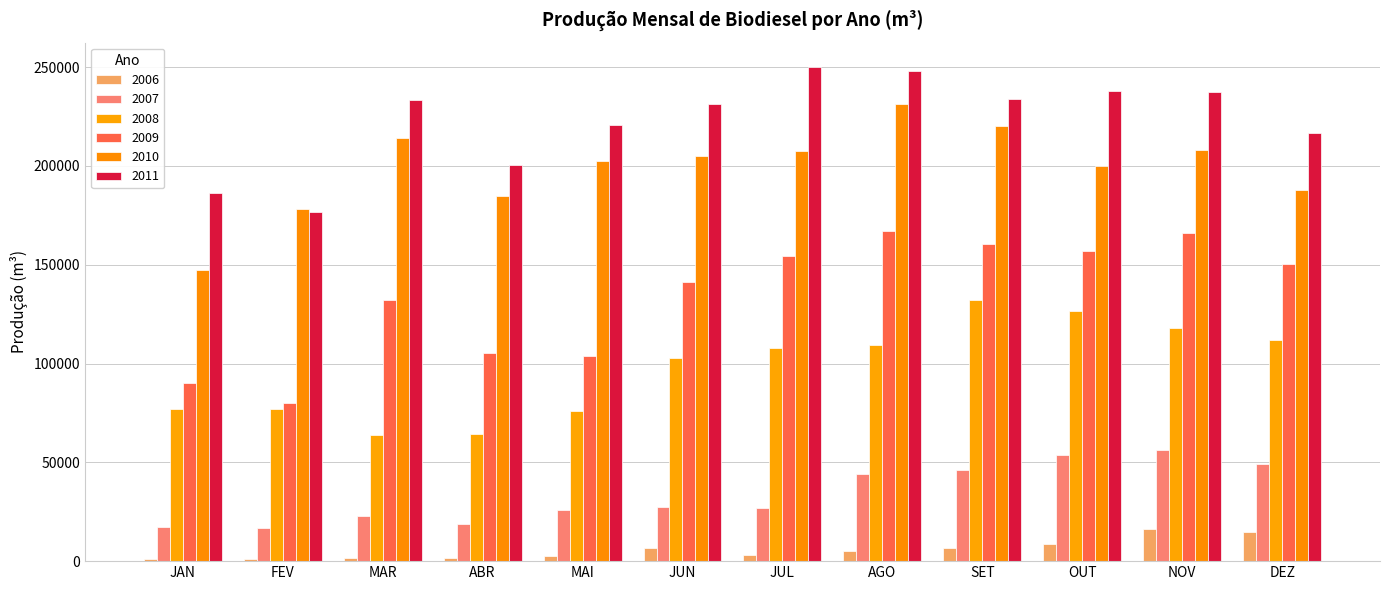

How many categories are shown in the chart?

12